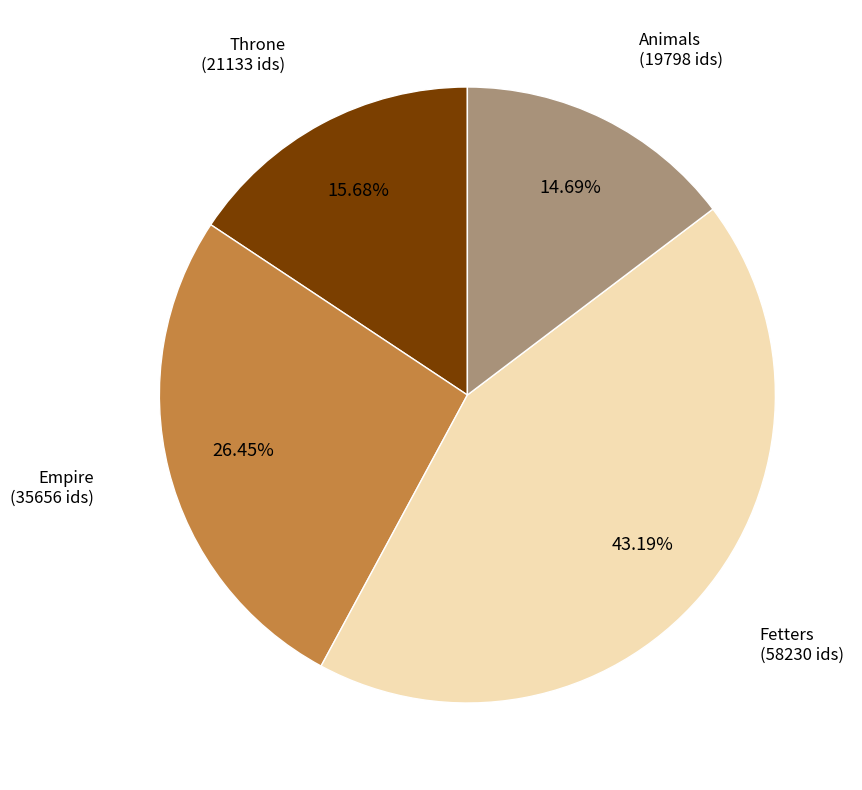

Is there a majority slice in this chart?

No